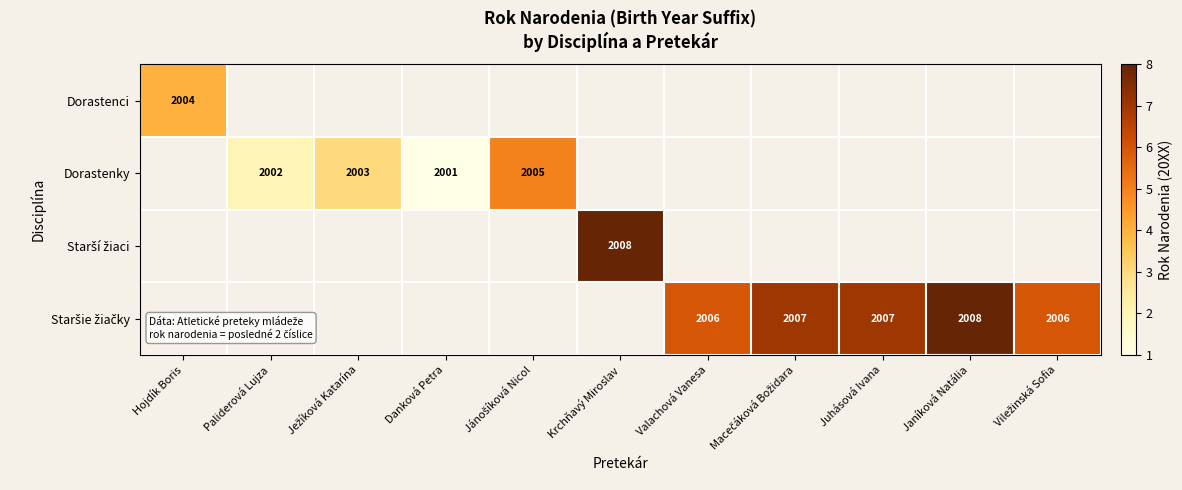

The value of Dorastenci at Hojdík Boris is 874. True or false?

False